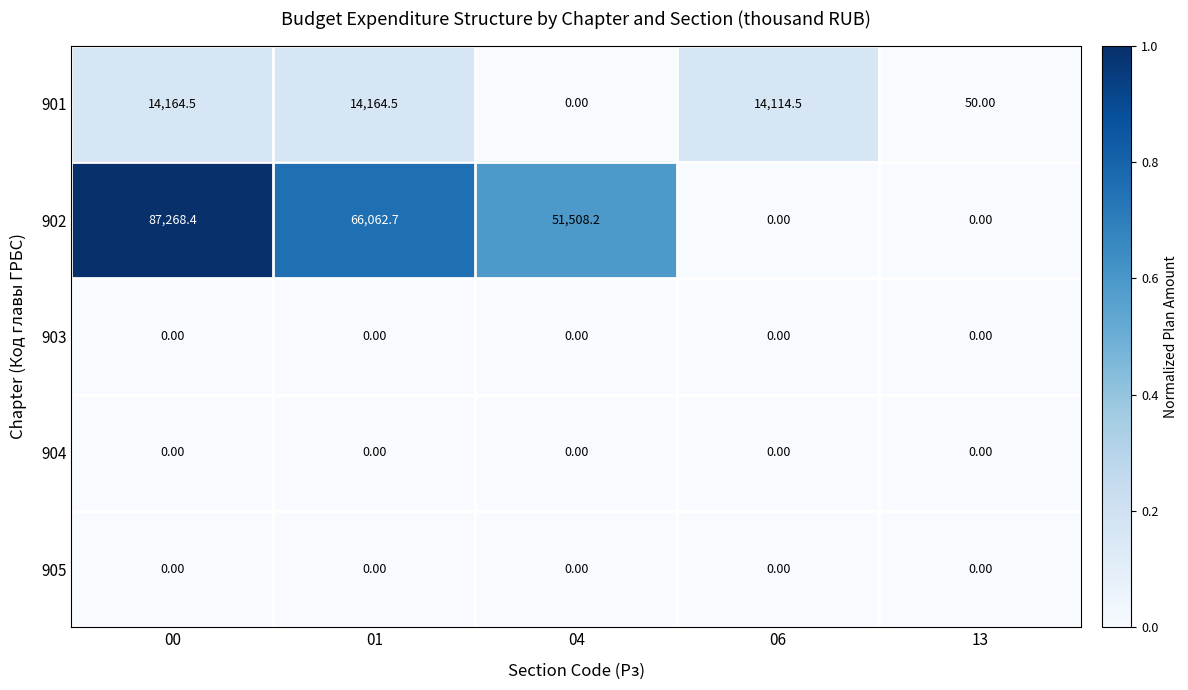

What is the spread (max minus min) of values at 04?

51508.2